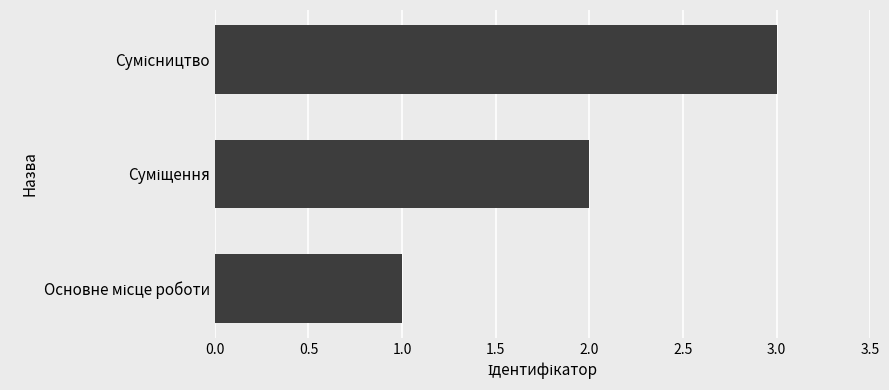

What is the greatest value displayed?

3